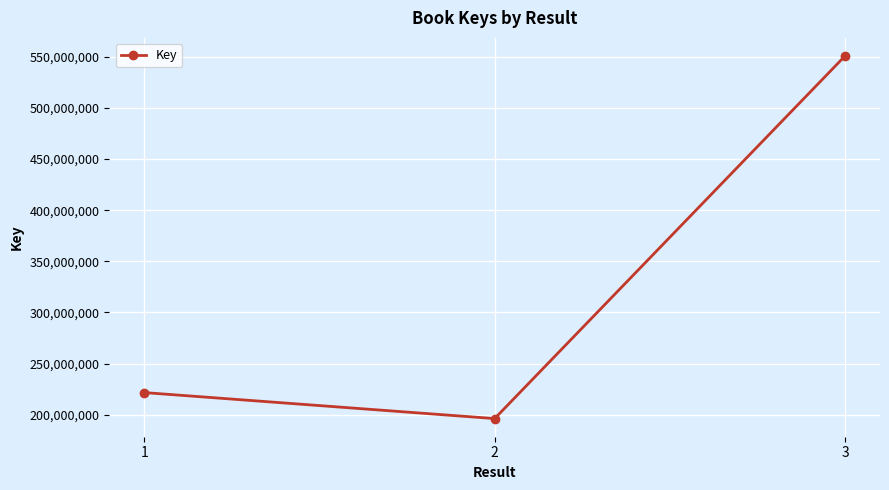

List the labels in order of value, smallest first.

2, 1, 3